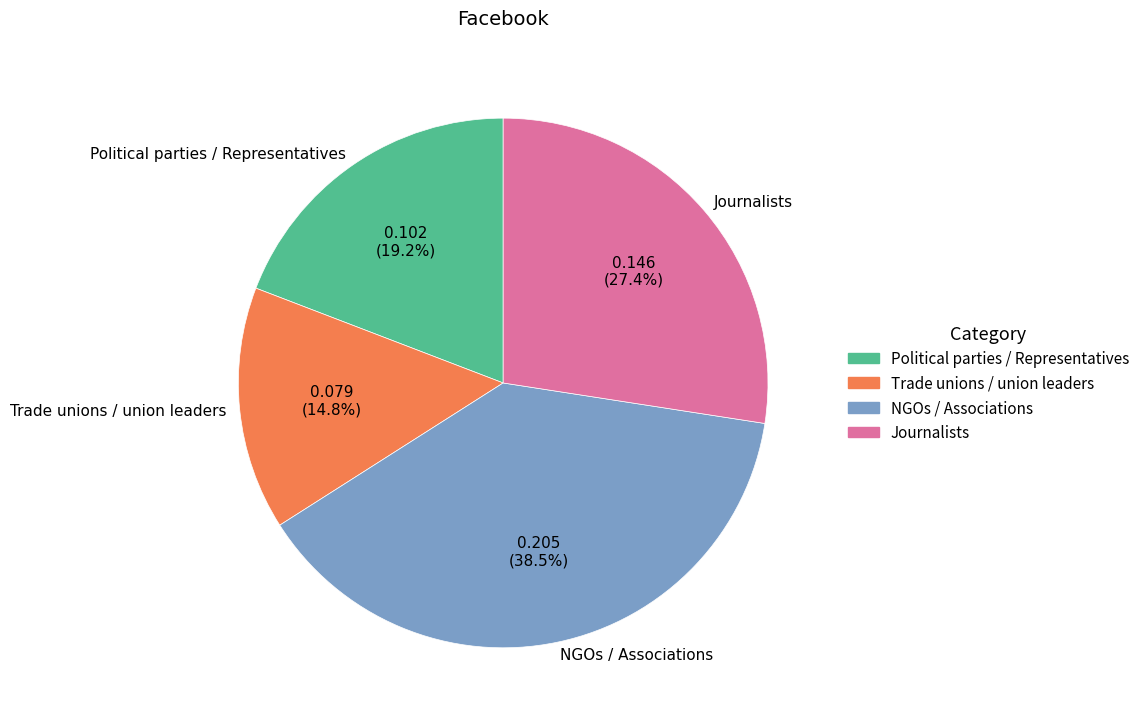

Rank the categories by value from lowest to highest.

Trade unions / union leaders, Political parties / Representatives, Journalists, NGOs / Associations